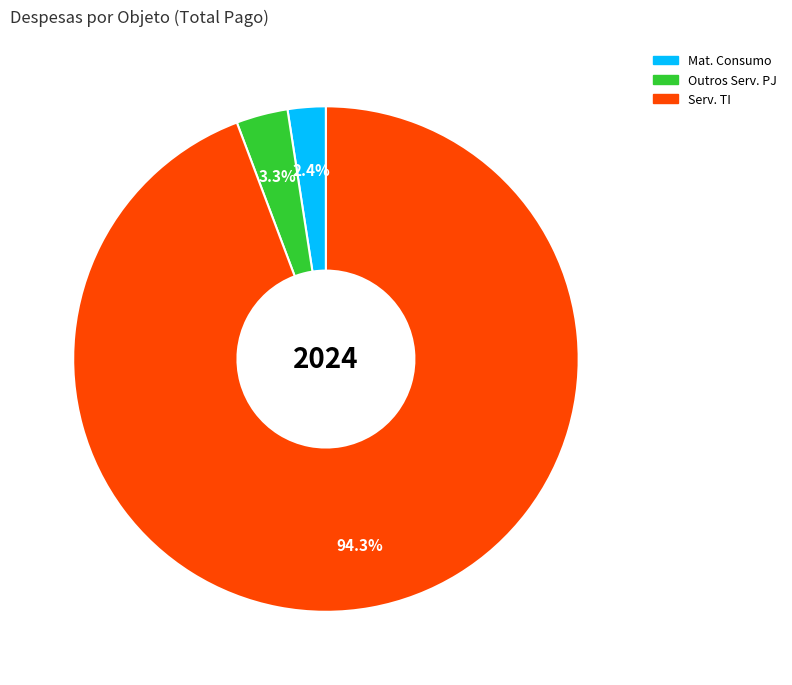

Which slice represents more than half of the pie?

Serv. TI